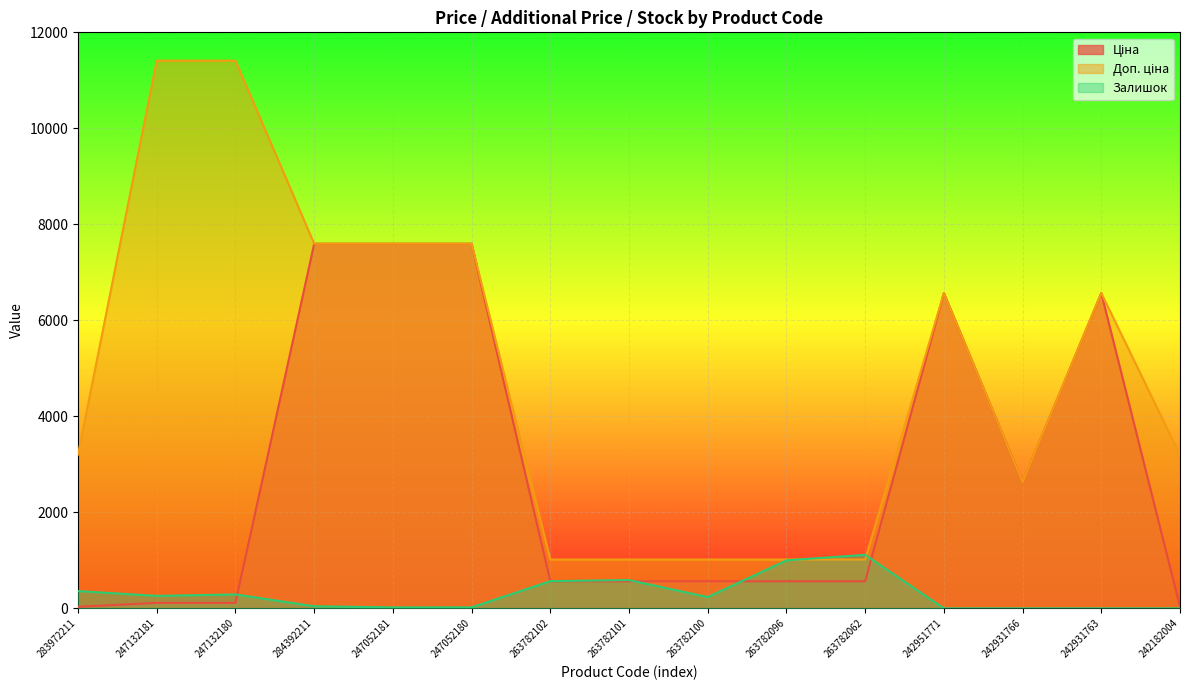

Reading right to left, what are all the values shown in this chart?

Ціна: 31.9	6568.8	2627.5	6568.8	564.0	564.0	564.0	564.0	564.0	7596.5	7596.5	7596.5	114.1	114.1	32.0
Доп. ціна: 3195.0	6568.8	2628.0	6568.8	1017.8	1017.8	1017.8	1017.8	1017.8	7596.5	7596.5	7596.5	11410.0	11410.0	3205.0
Залишок: 0.0	0.0	0.0	0.0	1115.0	1000.0	235.0	589.0	567.0	21.0	20.0	44.0	290.0	260.0	360.0